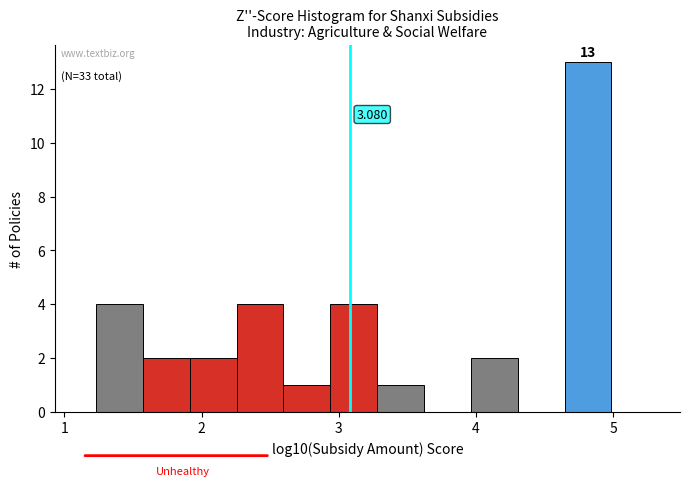

Read against the x-axis, roughly where is the centre of the tallest bar?

4.8